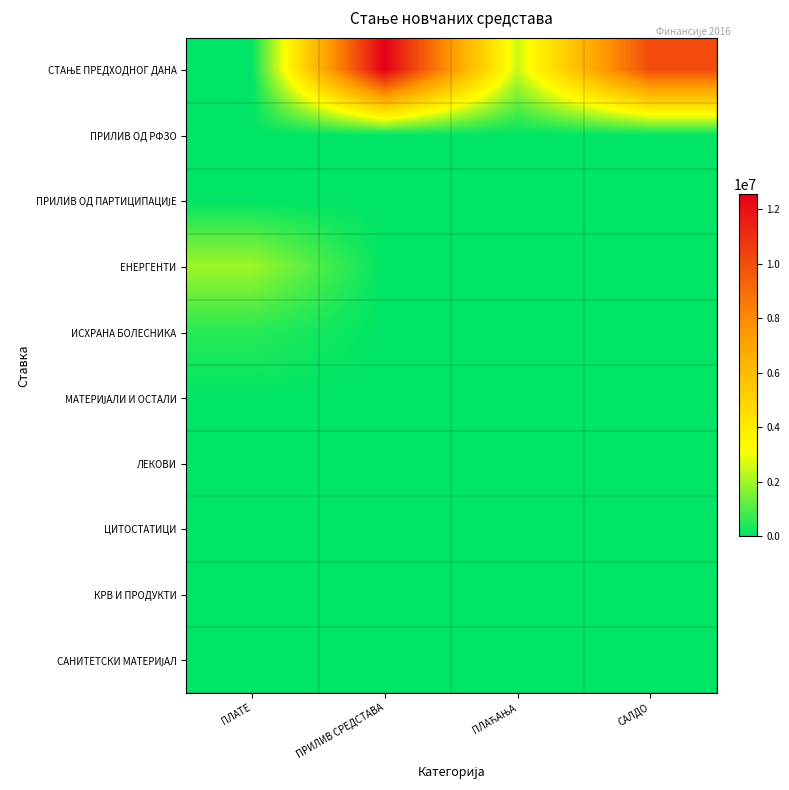

Which series changed the most between ПРИЛИВ СРЕДСТАВА and САЛДО?

СТАЊЕ ПРЕДХОДНОГ ДАНА